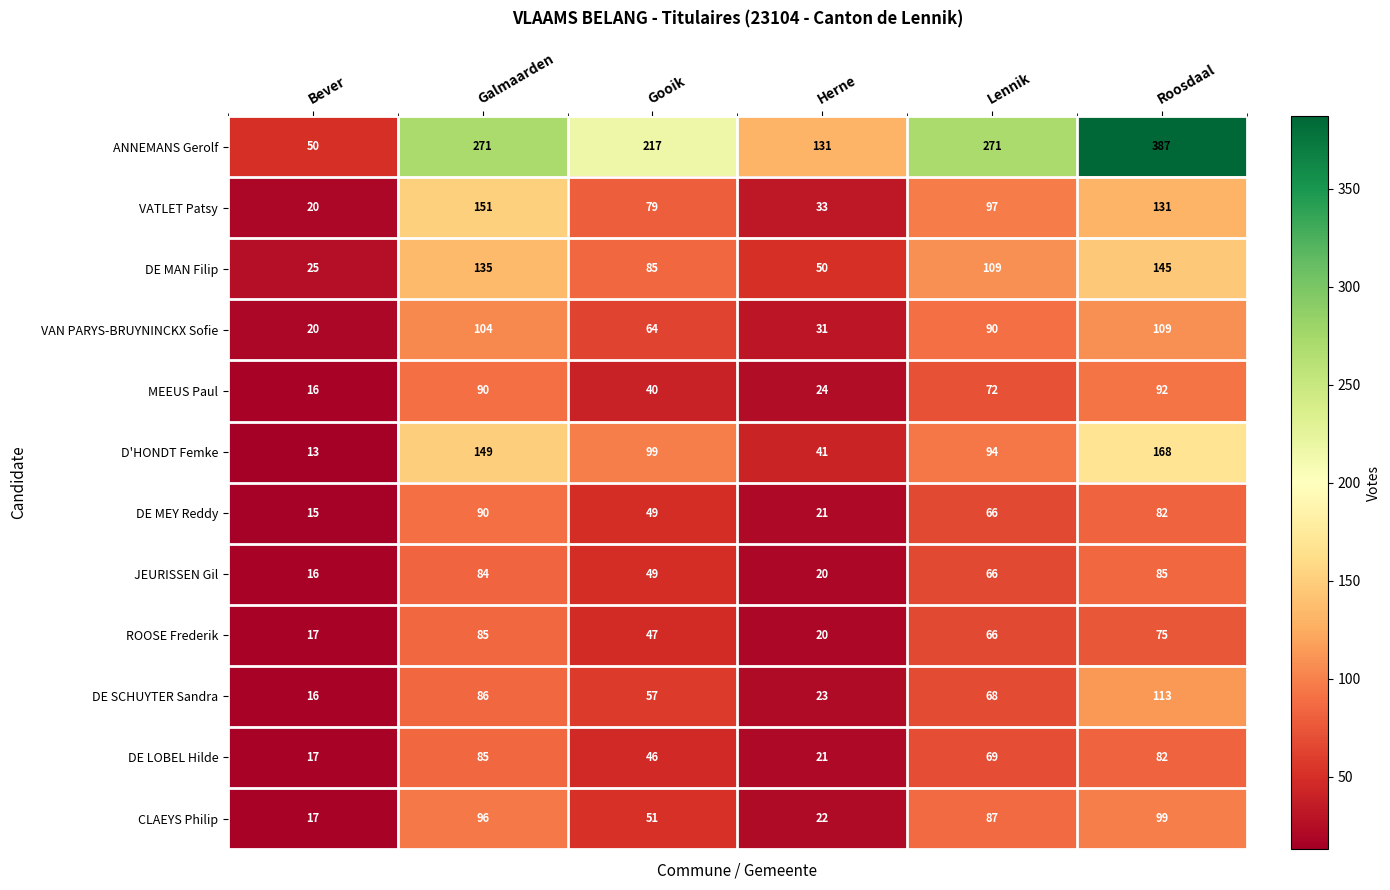

Between Galmaarden and Roosdaal, which series saw the biggest shift?

ANNEMANS Gerolf